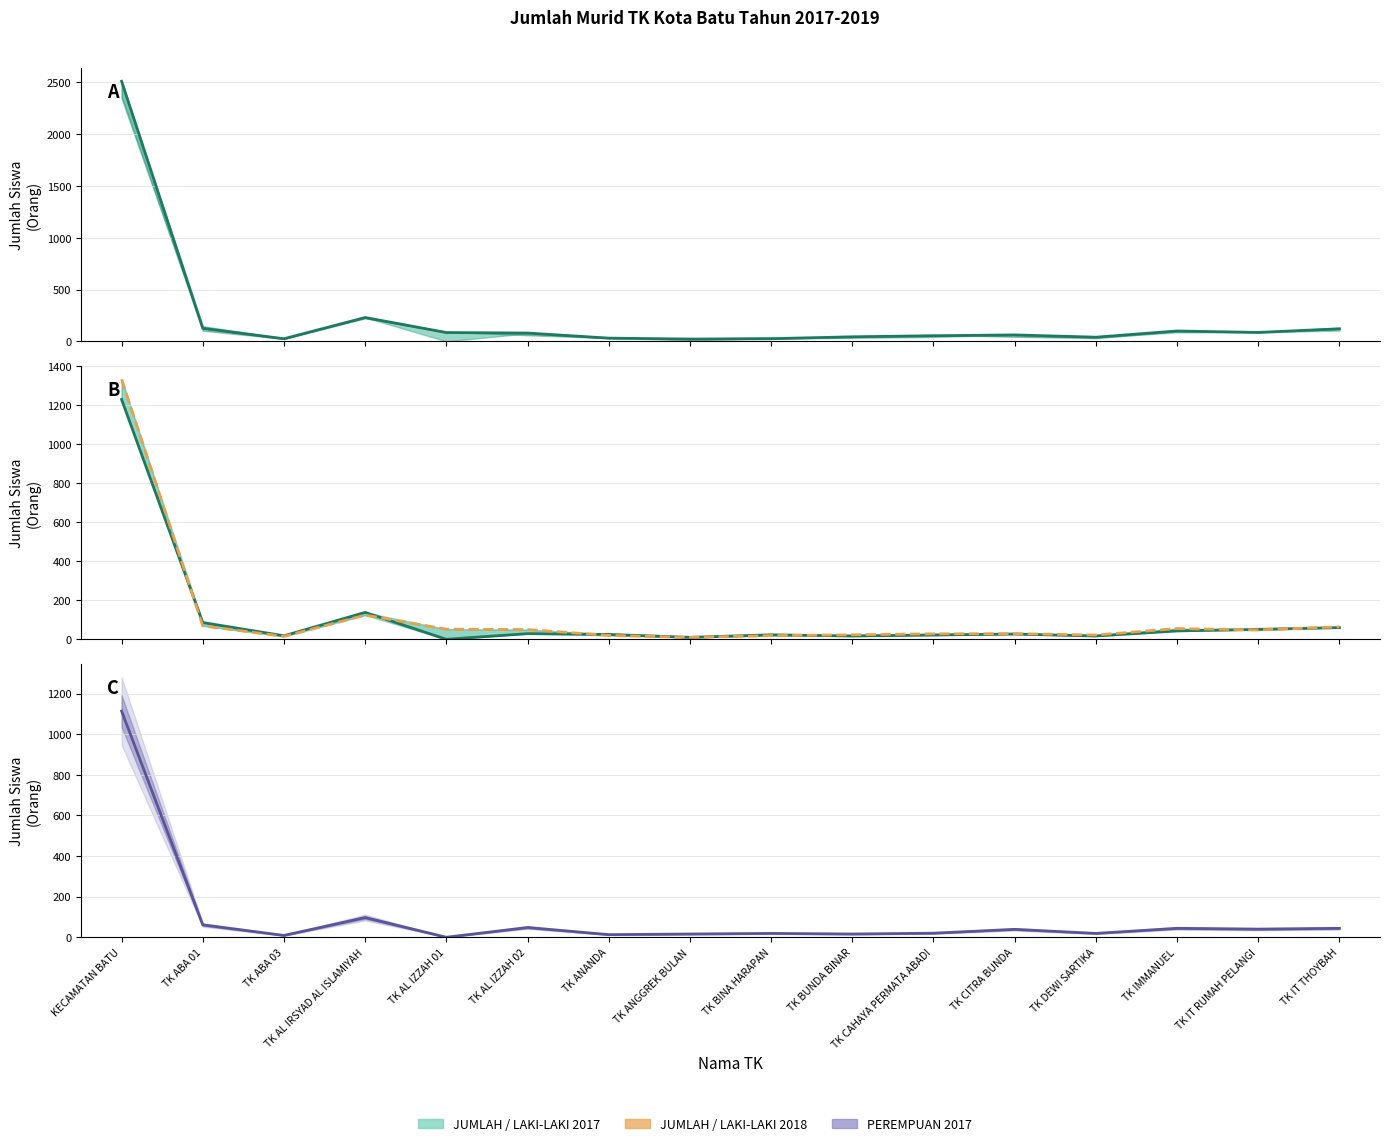

After their last crossing, which series has the higher values: LAKI-LAKI 2018 or LAKI-LAKI 2017?

LAKI-LAKI 2018